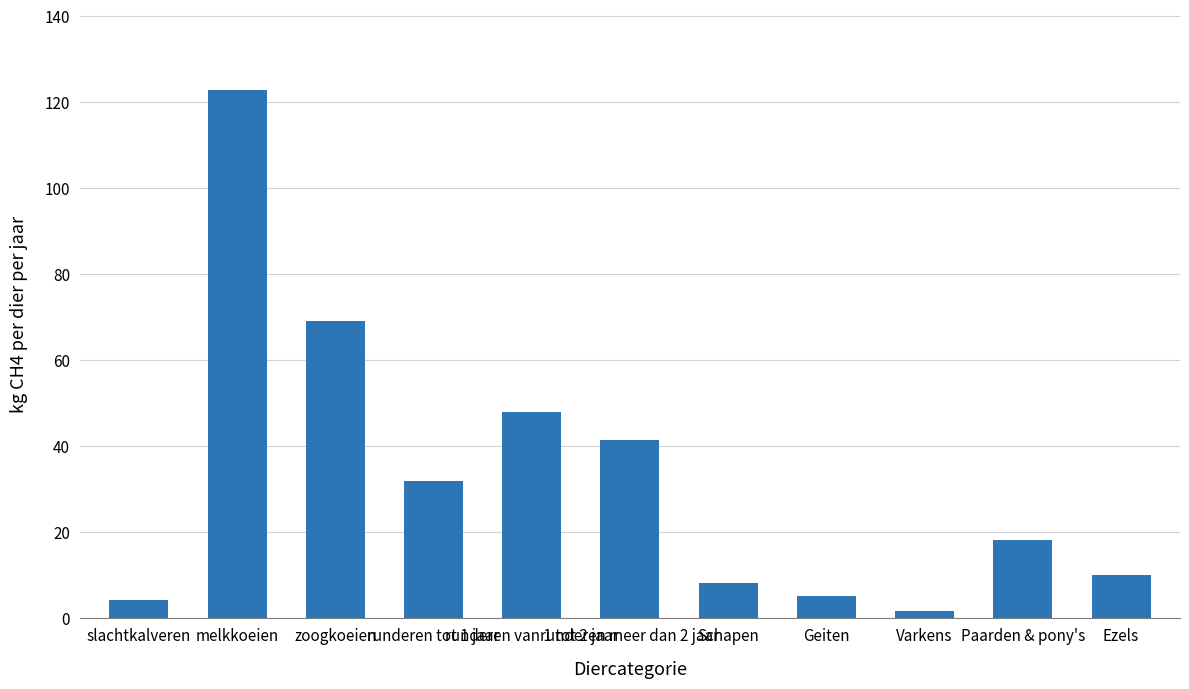

What is the label of the 9th bar from the right?

zoogkoeien